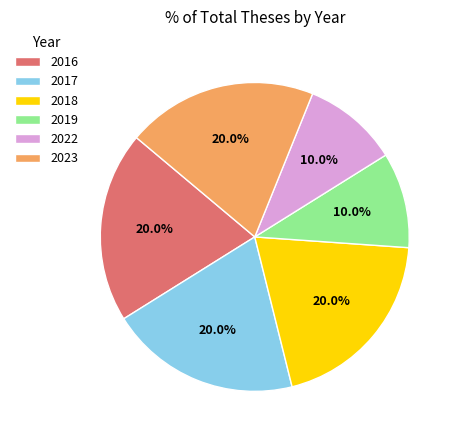

Combined, what portion of the pie is 2016 and 2019?

30.0%